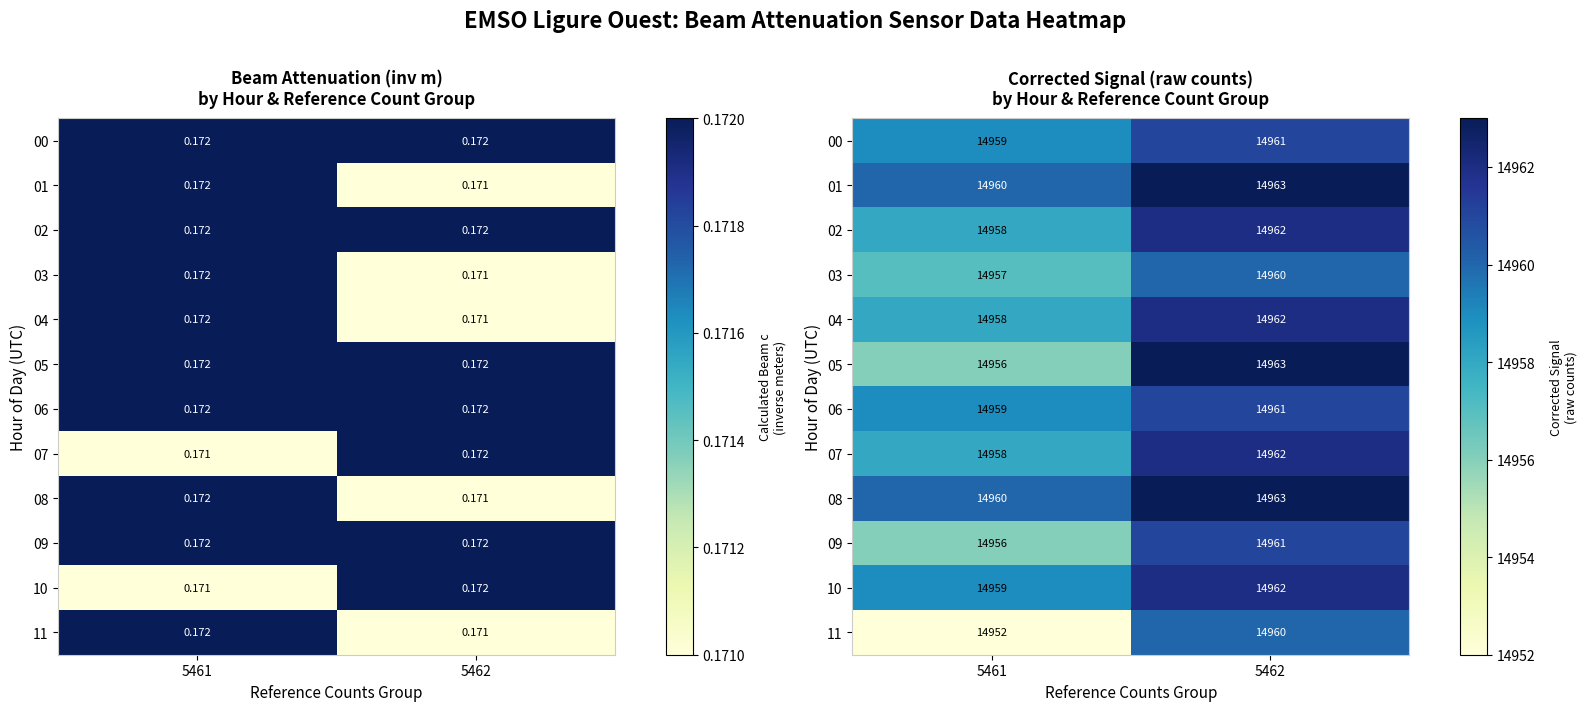

The 08 series shows 14963 at 5462. True or false?

True